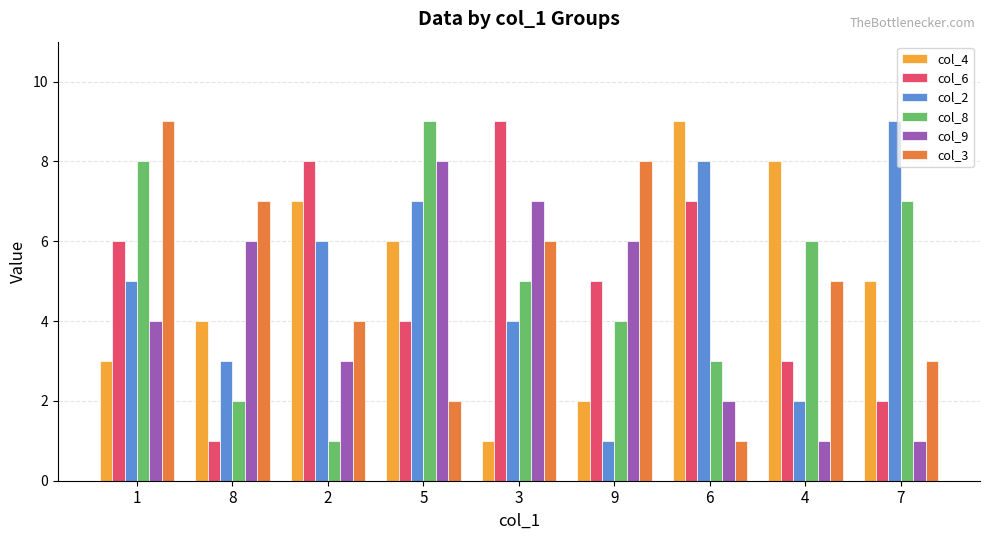

Is it true that col_4 equals 8 at 4?

True